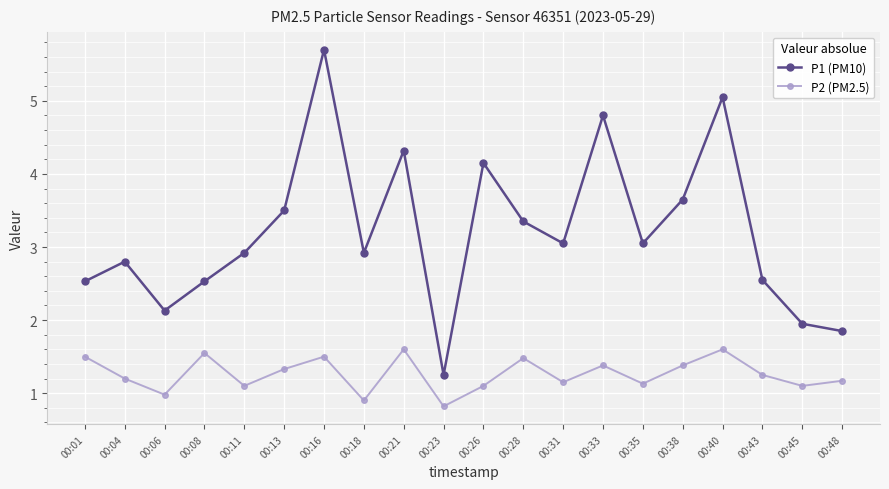

Rank the series by their maximum value, from highest to lowest.

P1 (PM10), P2 (PM2.5)